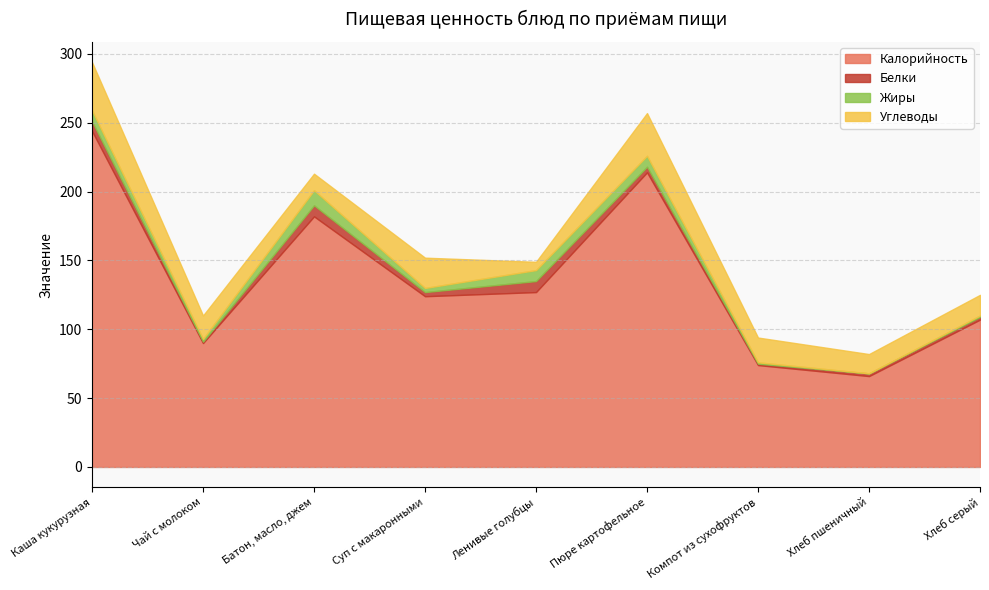

What are all the series names shown in the legend?

Калорийность, Белки, Жиры, Углеводы